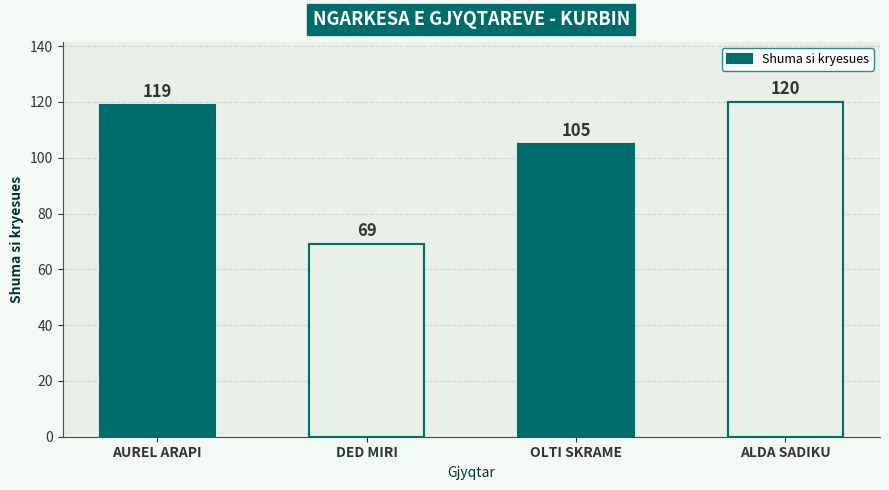

What is the change in value from DED MIRI to ALDA SADIKU?

+51